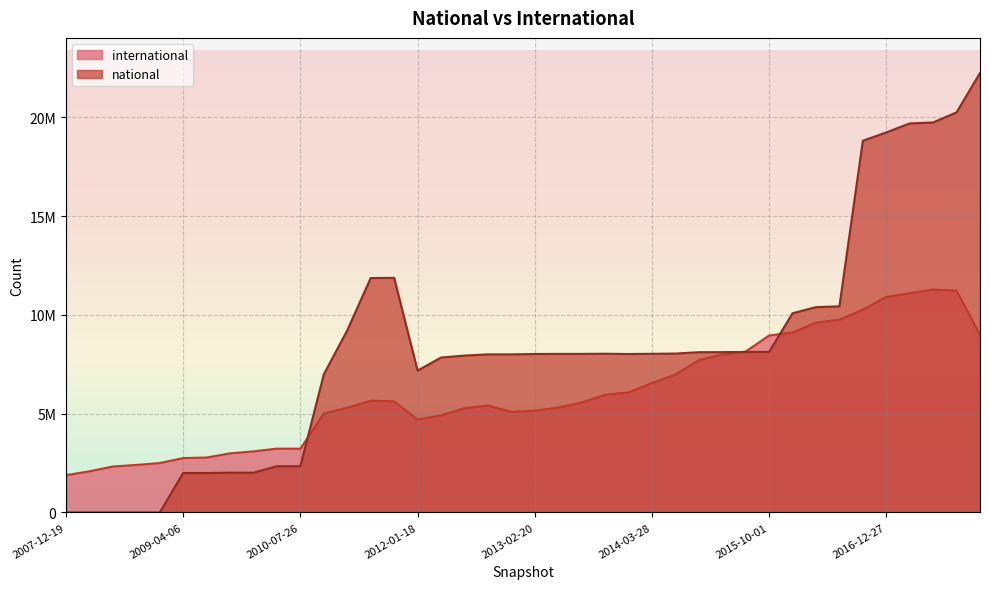

What are all the series names shown in the legend?

international, national